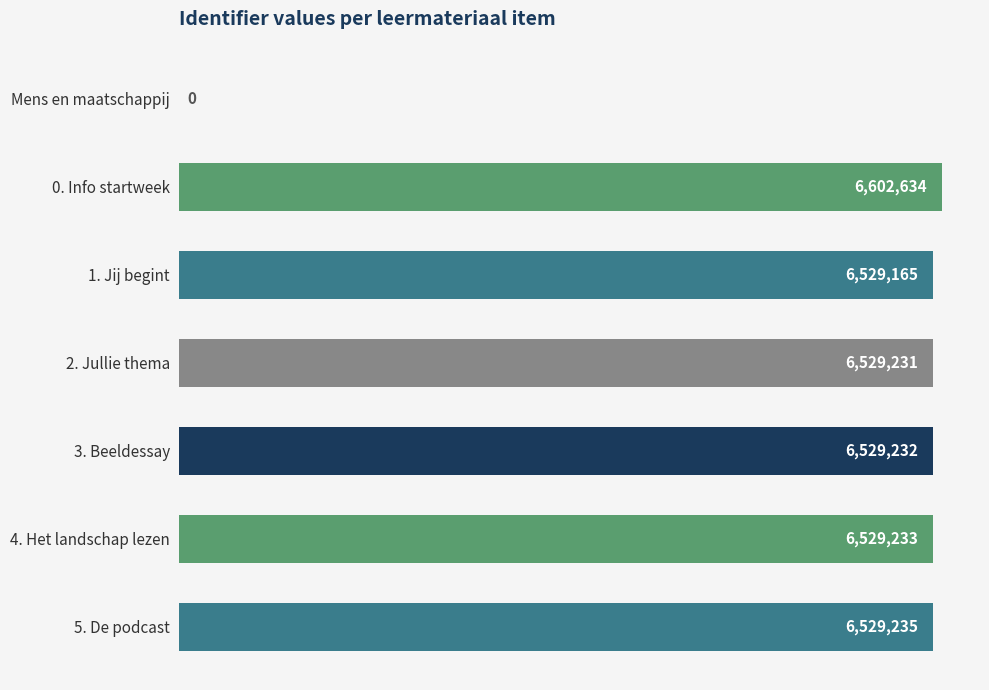

Are the bars horizontal?

Yes